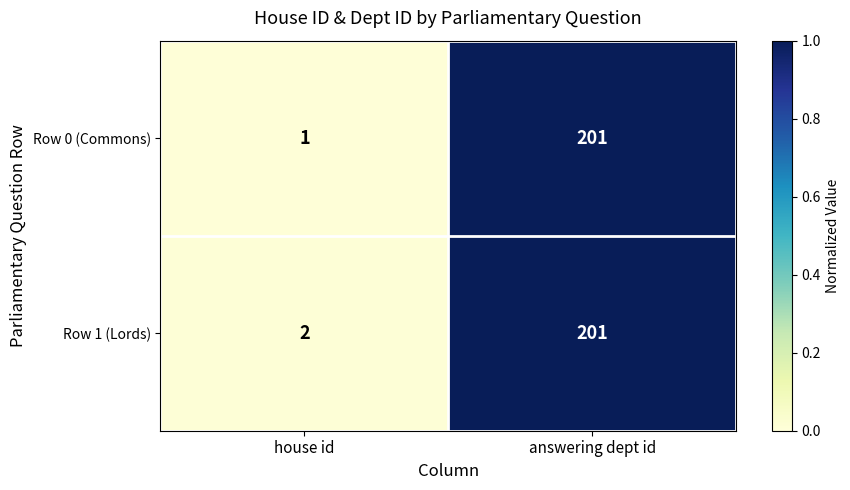

What is the maximum value shown in the chart?

201